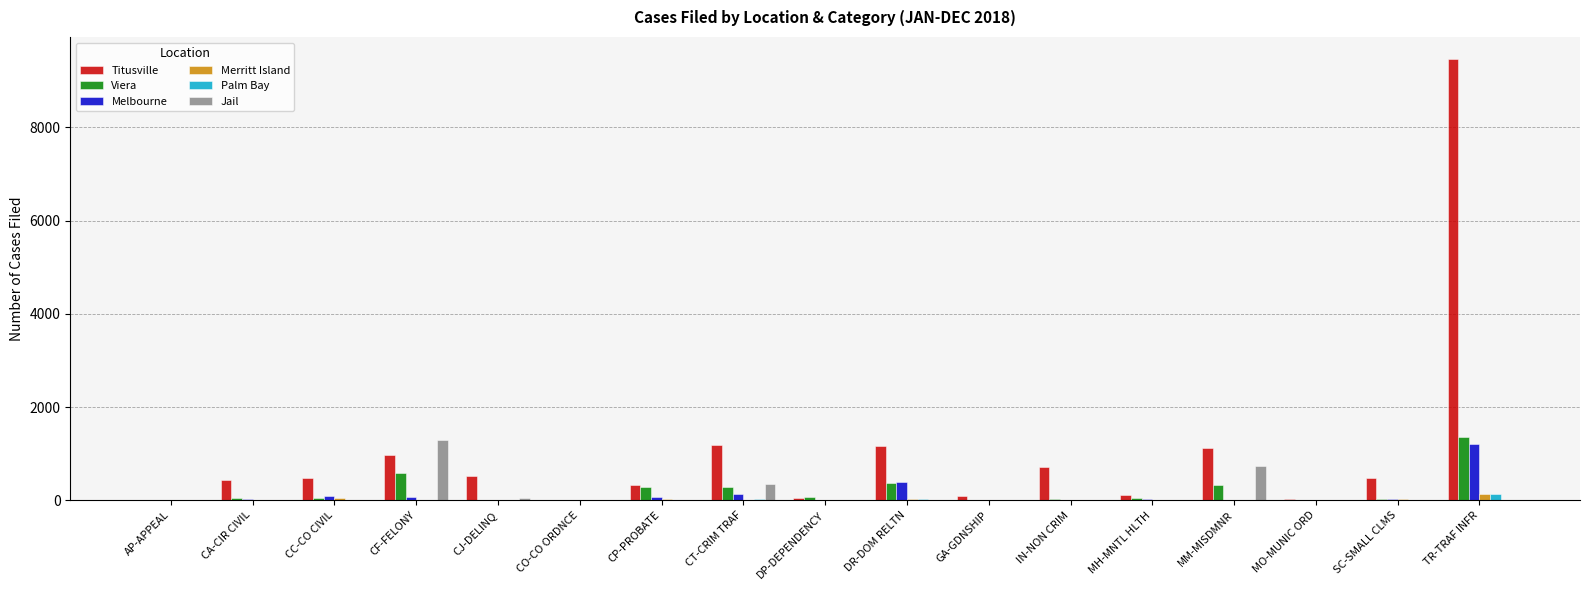

What is the highest value of the Jail series?

1293